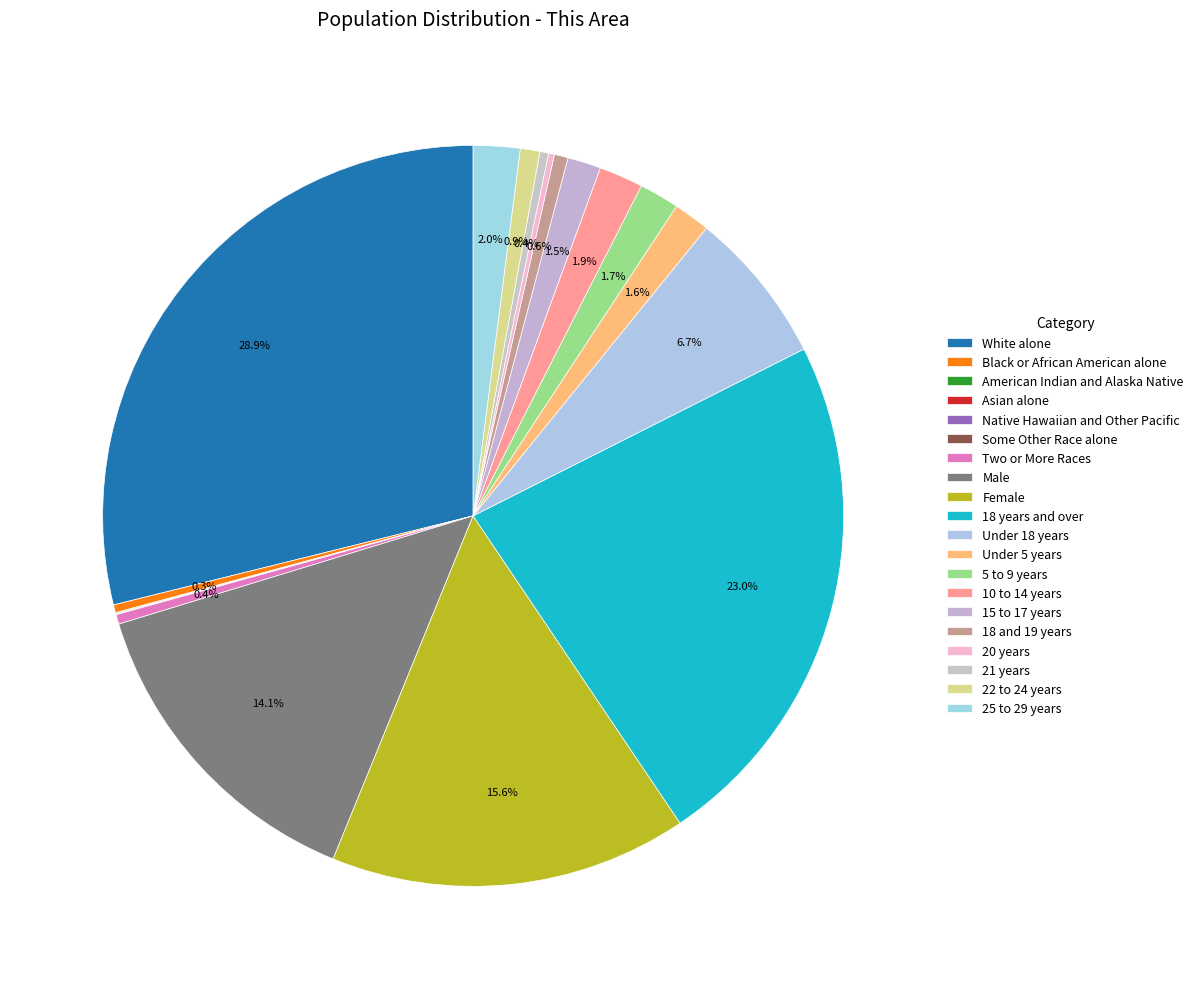

Approximately how many times larger is the value at 18 years and over compared to 20 years?

90.4